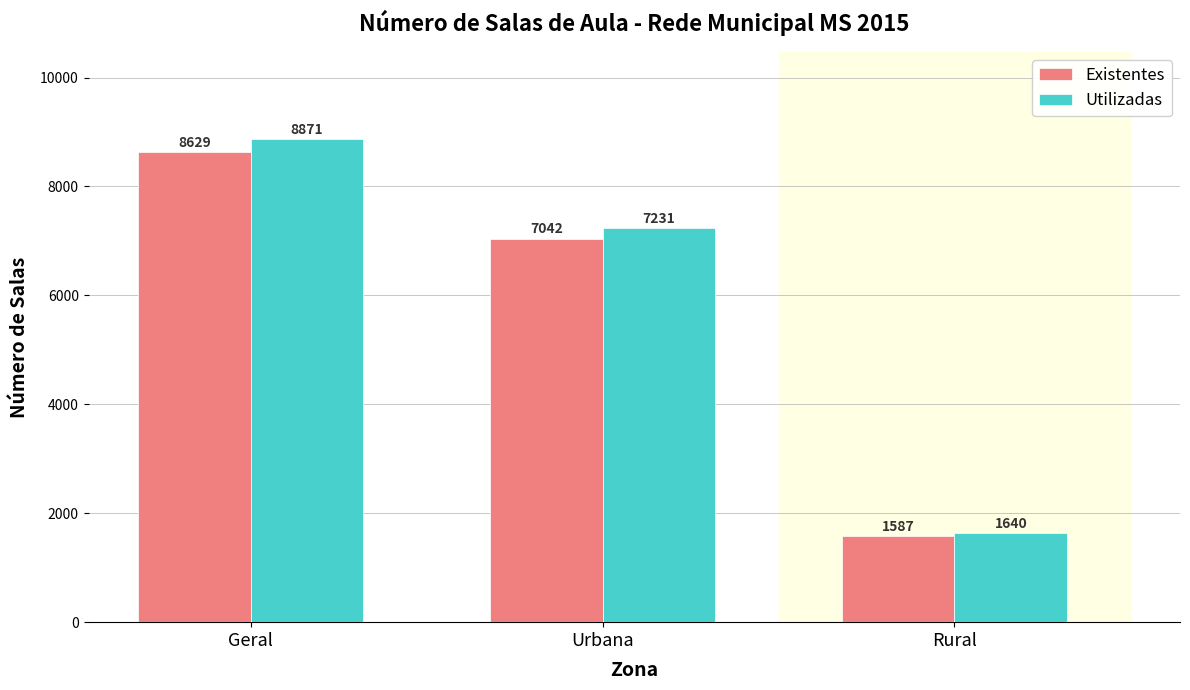

List the series in order of their overall mean, lowest first.

Existentes, Utilizadas